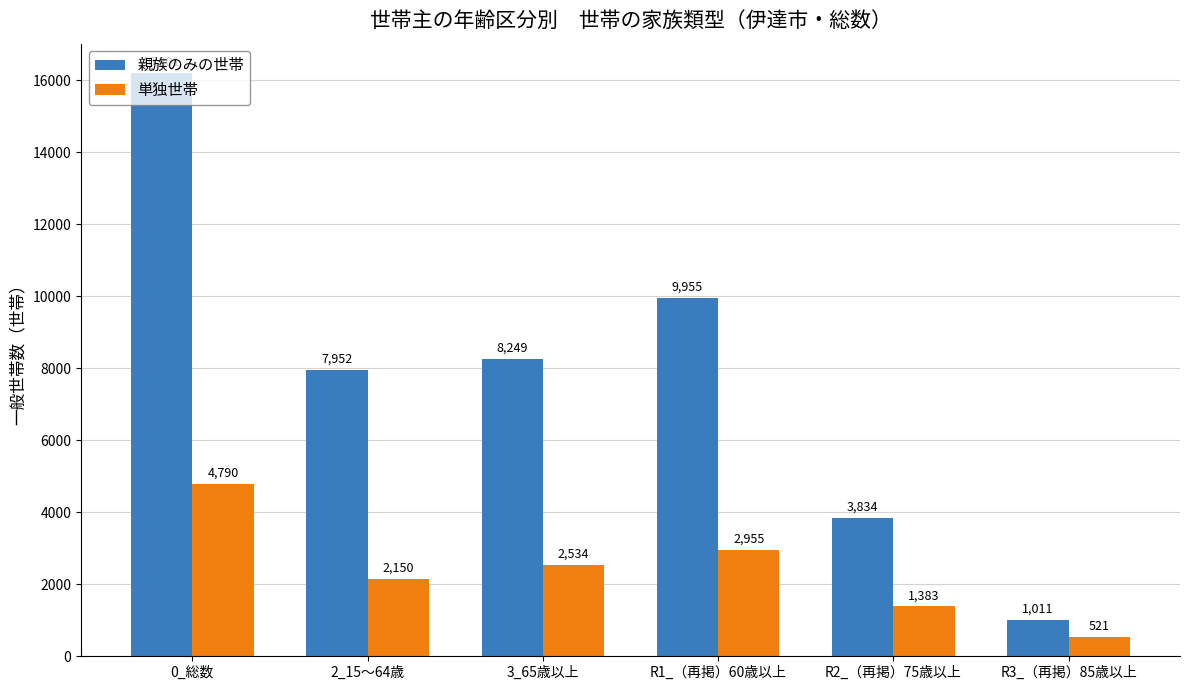

What is the value of the 単独世帯 bar at the 2nd from the left?

2150